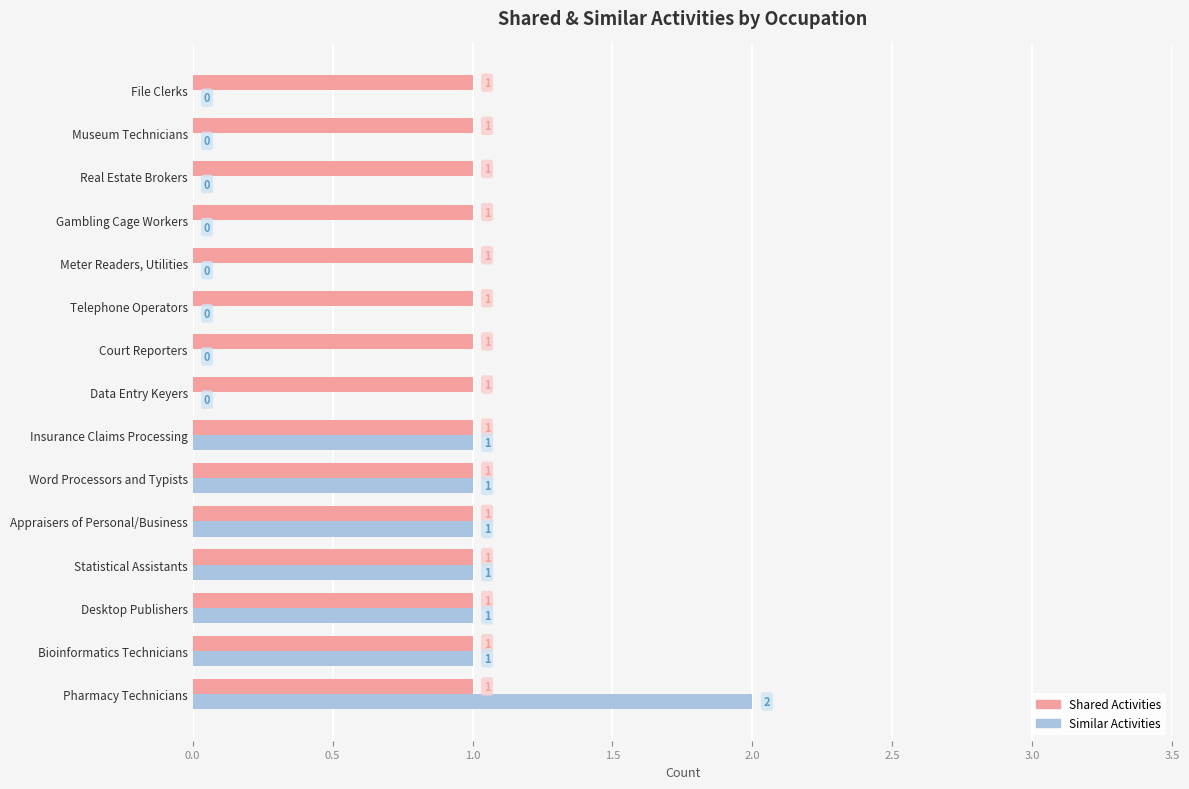

Which label corresponds to the largest value in the chart?

Pharmacy Technicians